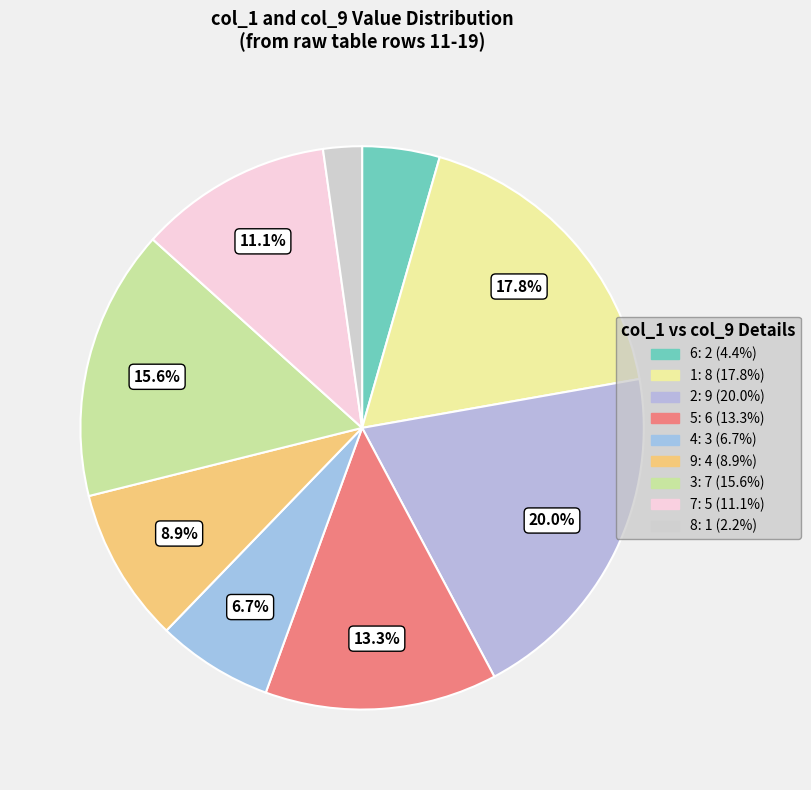

How many segments does this pie chart have?

9